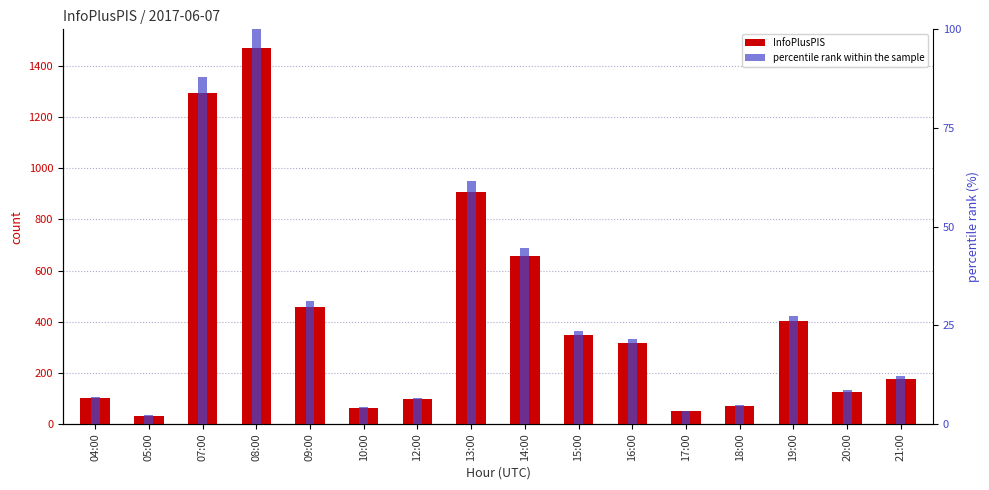

How many bars are there in total?

32